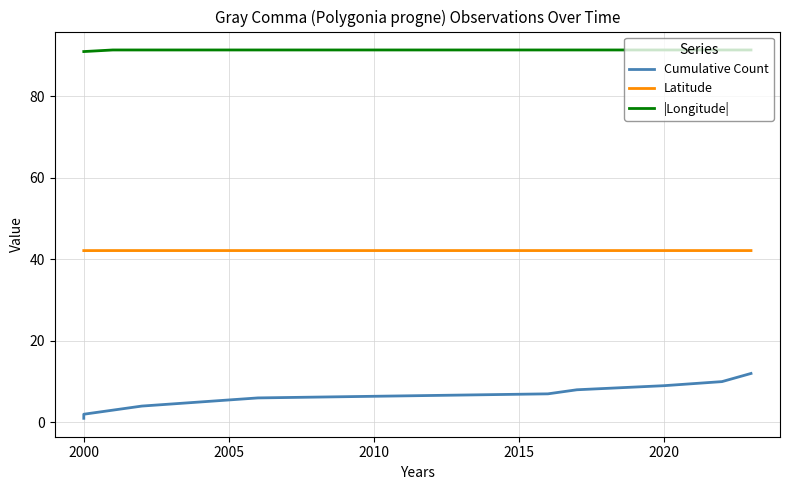

What is the difference between the maximum and second lowest values in the |Longitude| series?

0.4